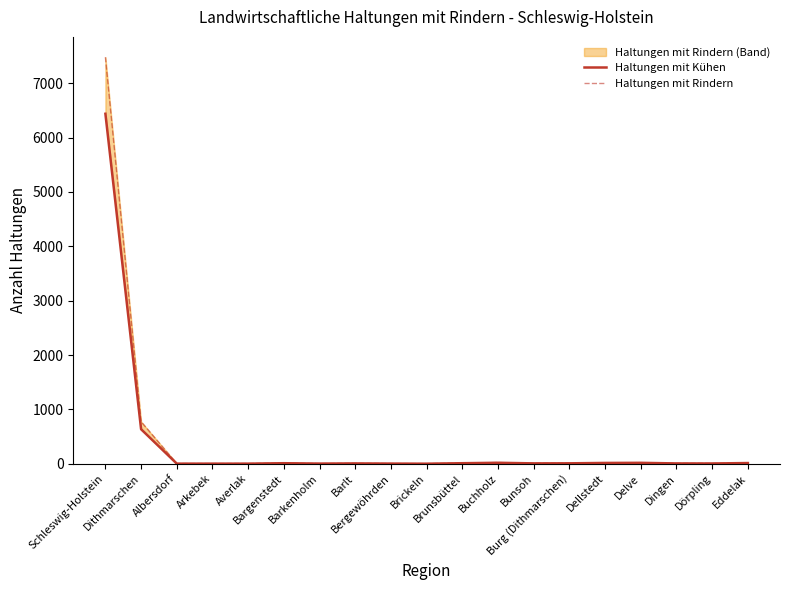

In Haltungen mit Kühen, how many points are lower than both neighbors (excluding endpoints)?

4